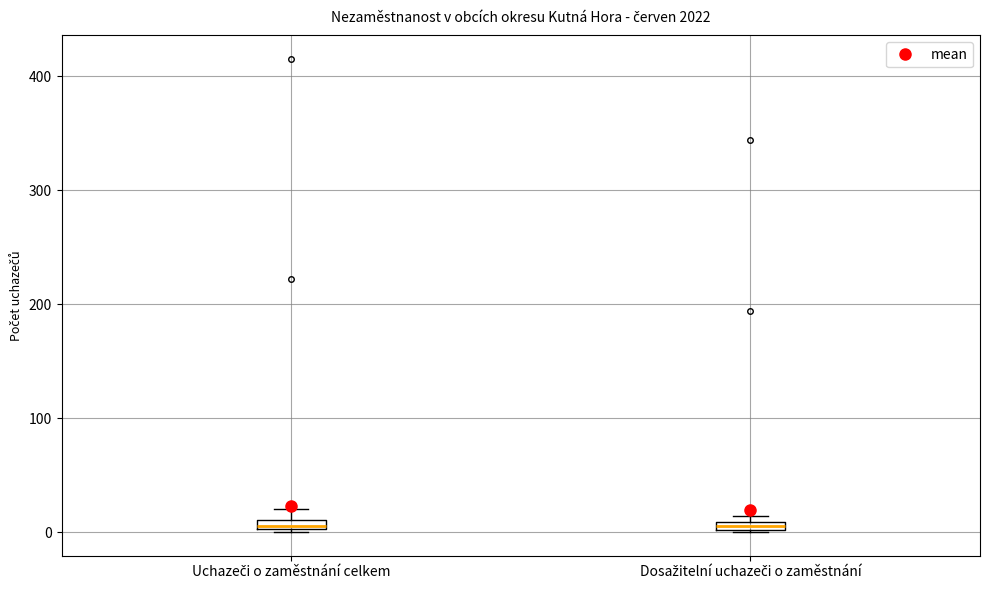

Where is the upper edge of the box for Uchazeči o zaměstnání celkem on the y-axis? The values are not printed on the chart, so give them approximately, as read against the axis.

10